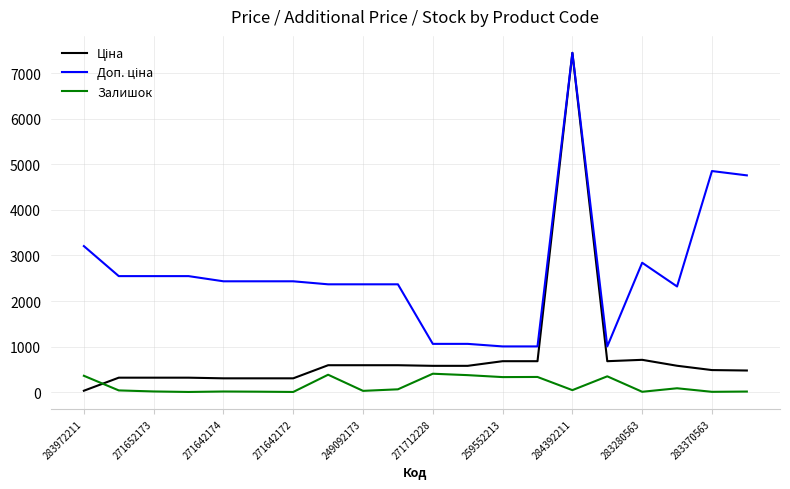

What is the maximum value shown in the chart?

7444.6